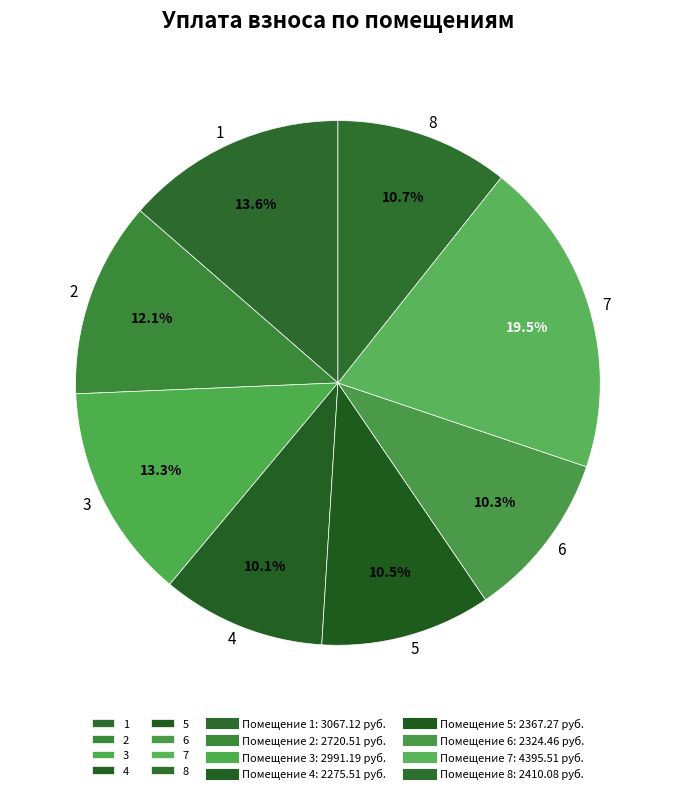

True or false: 6 accounts for 10% of the total.

True